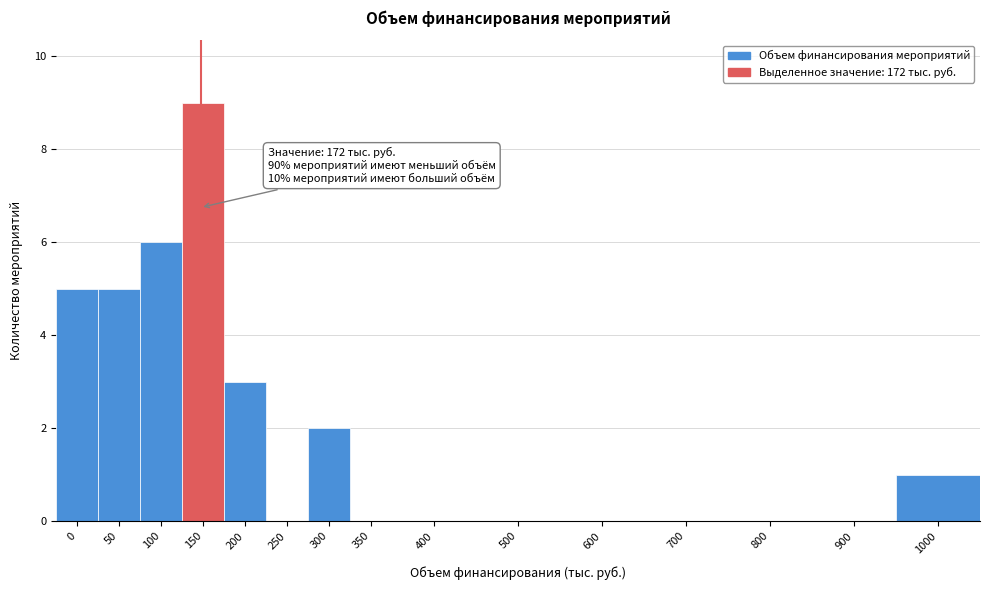

Reading right to left, what are all the values shown in this chart?

1000=1	900=0	800=0	700=0	600=0	500=0	400=0	350=0	300=2	250=0	200=3	150=9	100=6	50=5	0=5